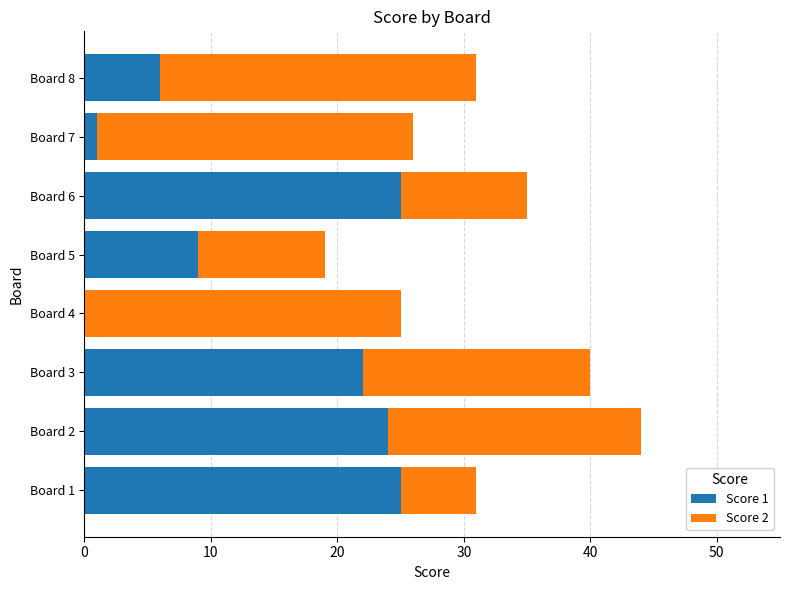

True or false: Score 1 has a value of 25 at Board 6.

True